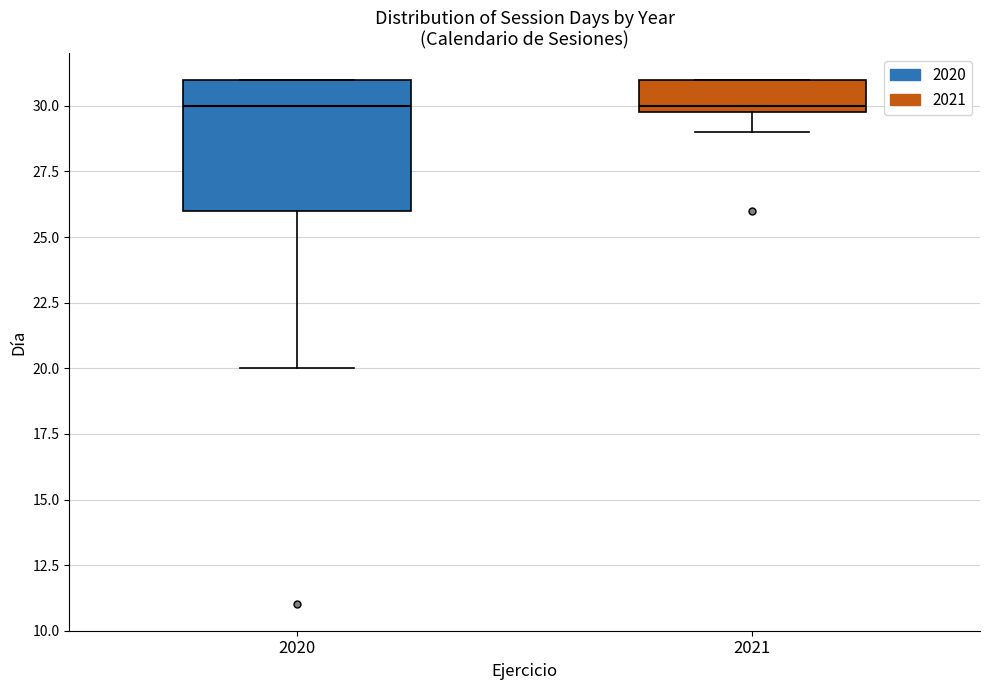

Comparing the boxes themselves (not the whiskers), which one is the tallest?

2020